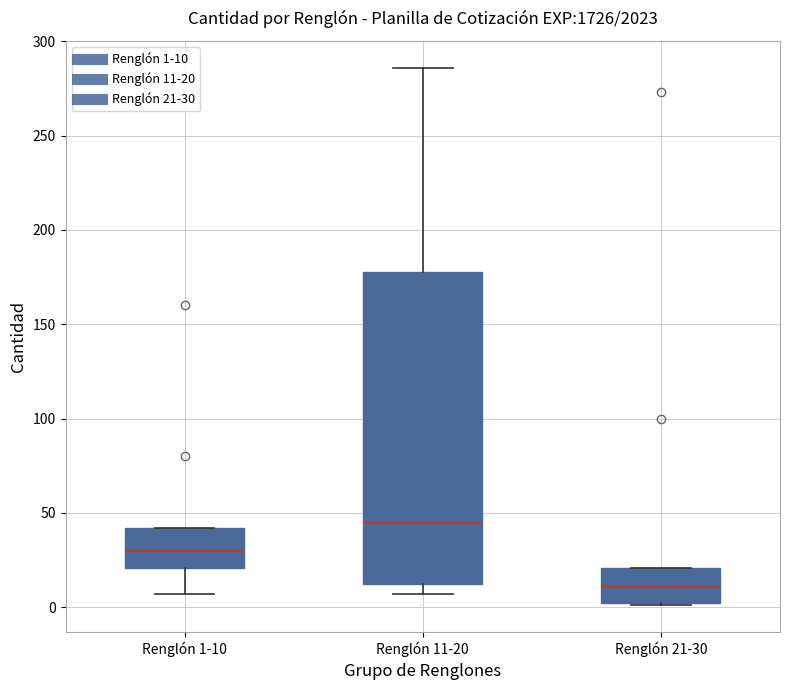

Reading left to right, transcribe this box plot: for each box, give where its median line is, the range the box spans, and where its two whiskers end, as read against the y-axis. The values are not printed on the chart, so give them approximately, as read against the axis.

Renglón 1-10: median 30, box 20 to 40, whiskers 5 to 40
Renglón 11-20: median 45, box 15 to 180, whiskers 5 to 285
Renglón 21-30: median 10, box 0 to 20, whiskers 0 to 20